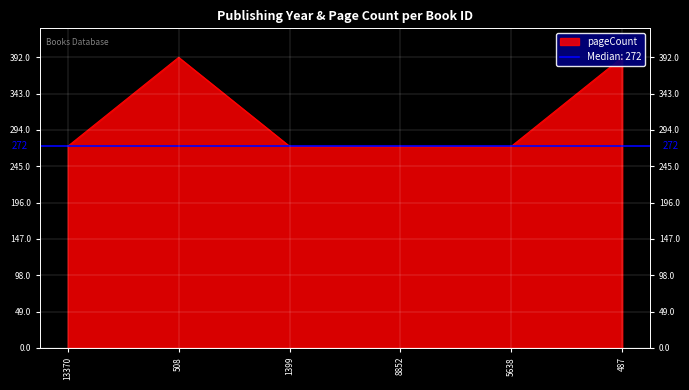

How many distinct data groups are displayed?

1